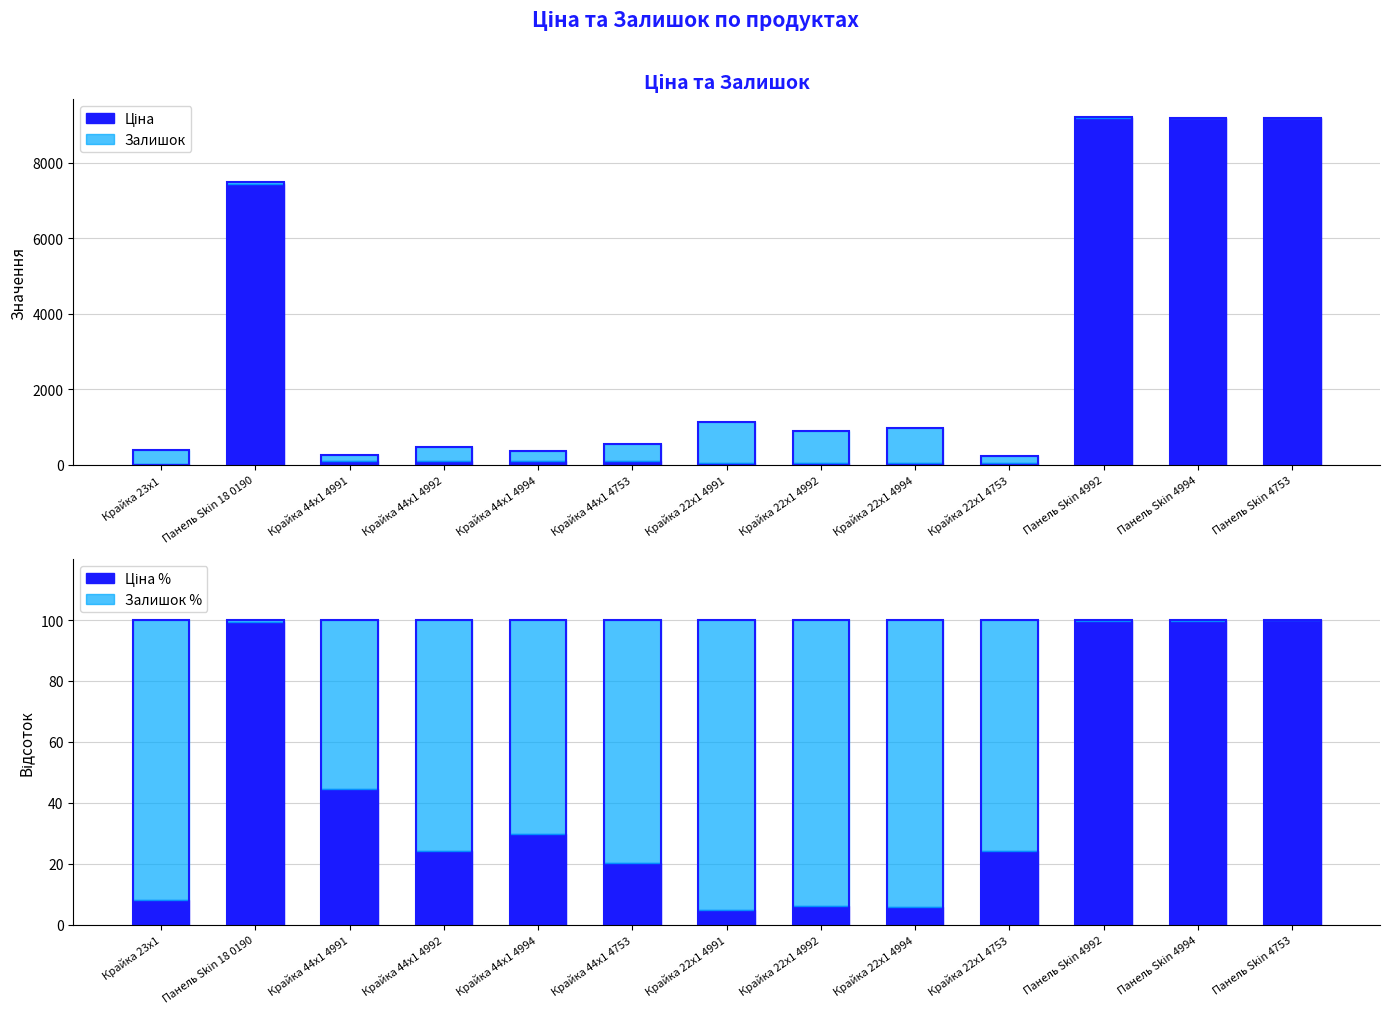

Is the value of Ціна % at Крайка 44x1 4992 greater than the value of Ціна at Панель Skin 18 0190?

No